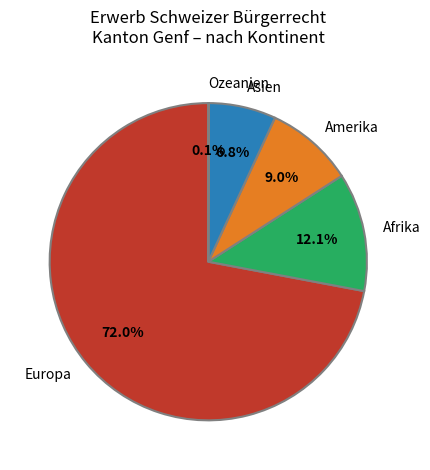

Which slice represents more than half of the pie?

Europa